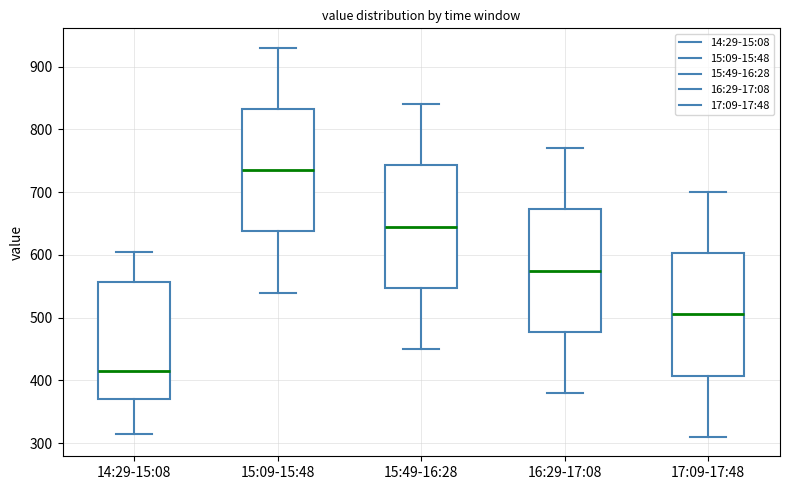

Reading left to right, transcribe this box plot: for each box, give where its median line is, the range the box spans, and where its two whiskers end, as read against the y-axis. The values are not printed on the chart, so give them approximately, as read against the axis.

14:29-15:08: median 420, box 370 to 560, whiskers 320 to 610
15:09-15:48: median 740, box 640 to 830, whiskers 540 to 930
15:49-16:28: median 650, box 550 to 740, whiskers 450 to 840
16:29-17:08: median 580, box 480 to 670, whiskers 380 to 770
17:09-17:48: median 510, box 410 to 600, whiskers 310 to 700